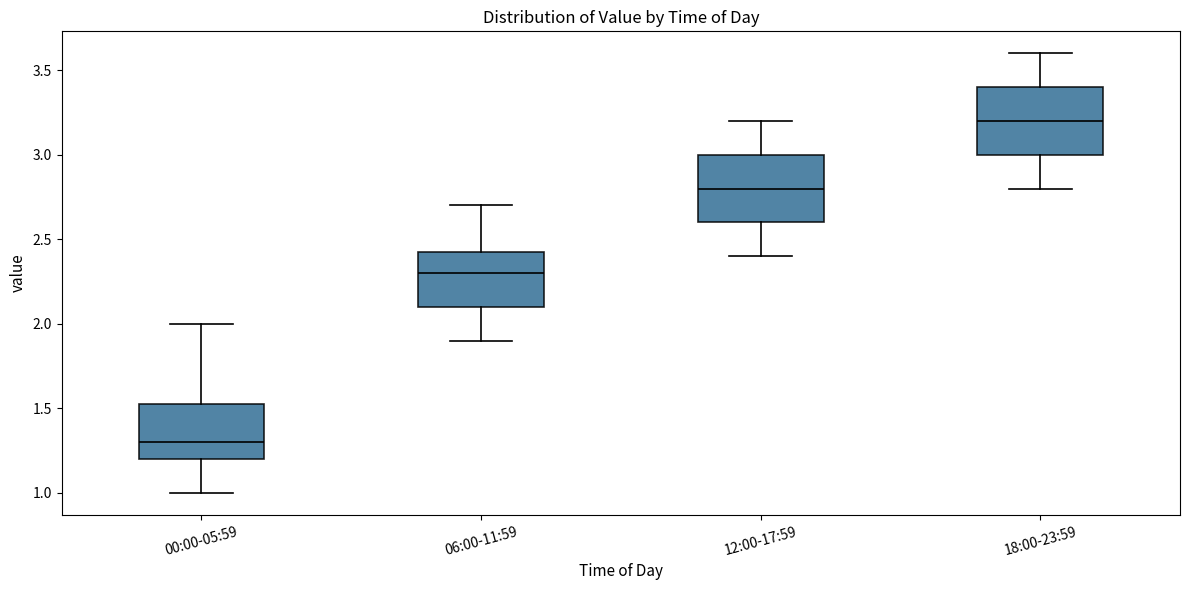

Which box has the highest median line?

18:00-23:59